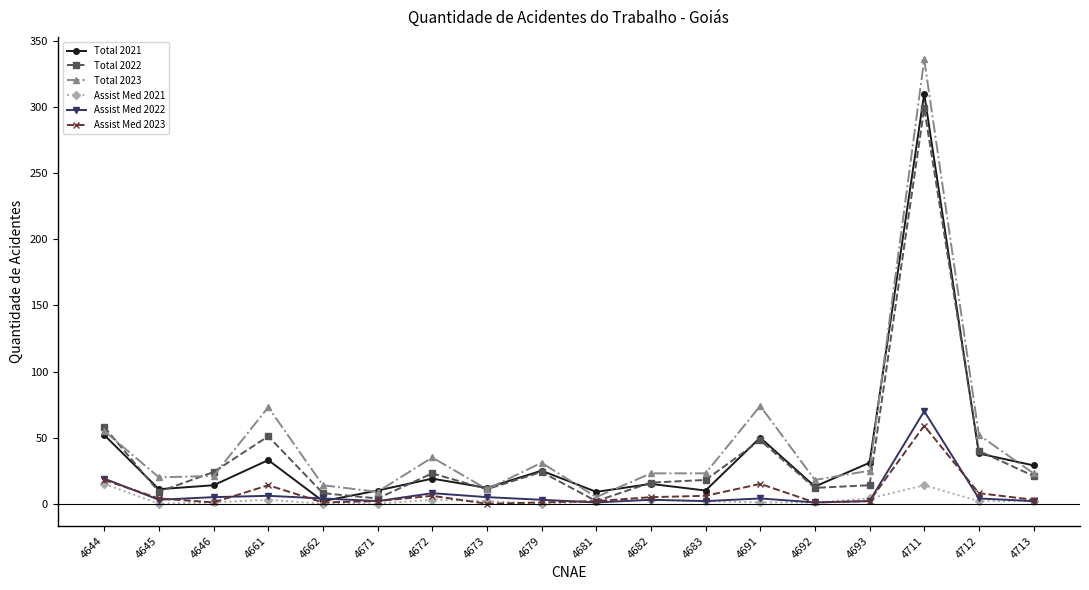

Is the value of Assist Med 2021 at 4682 greater than the value of Assist Med 2023 at 4644?

No